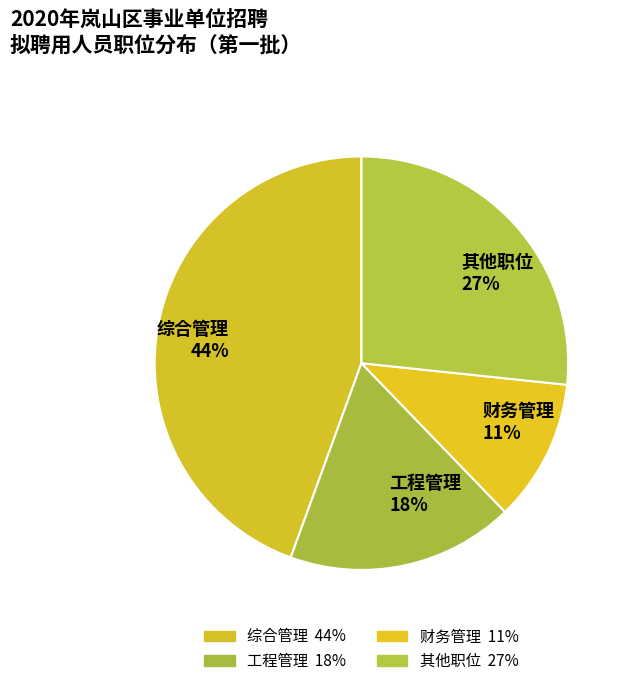

What is the ratio of the value at 财务管理 11% to the value at 工程管理 18%?

0.6